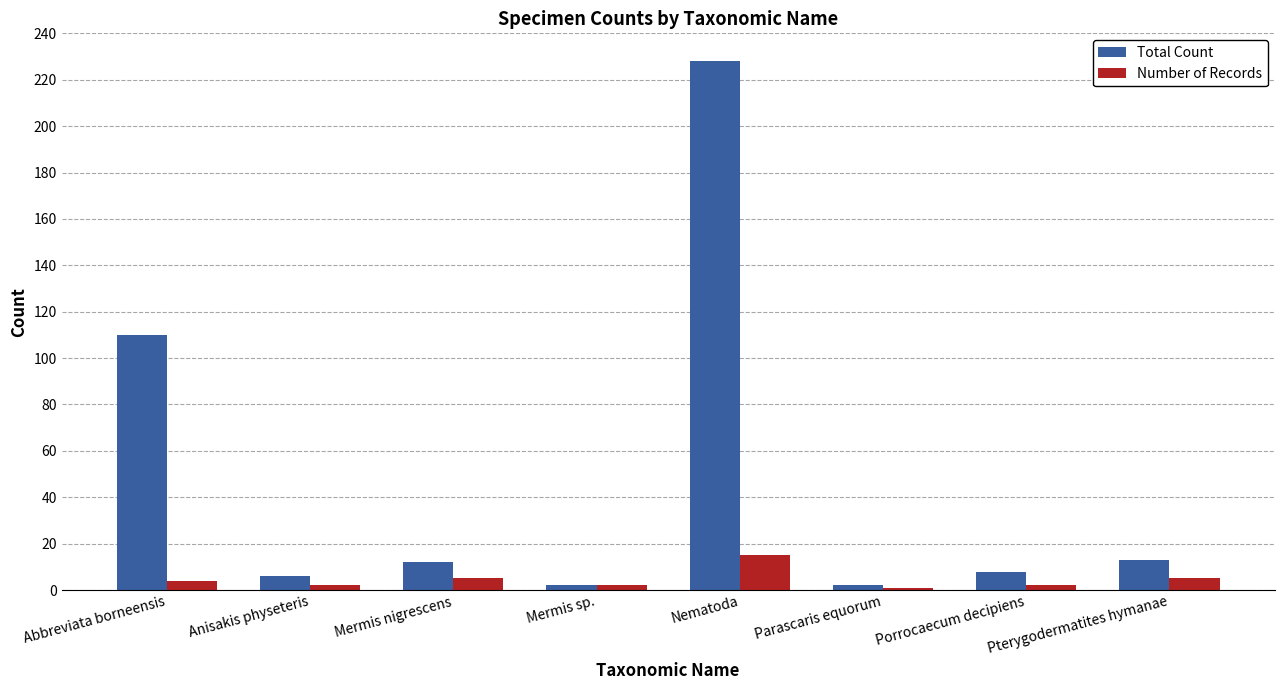

Rank the series by their average value, from highest to lowest.

Total Count, Number of Records